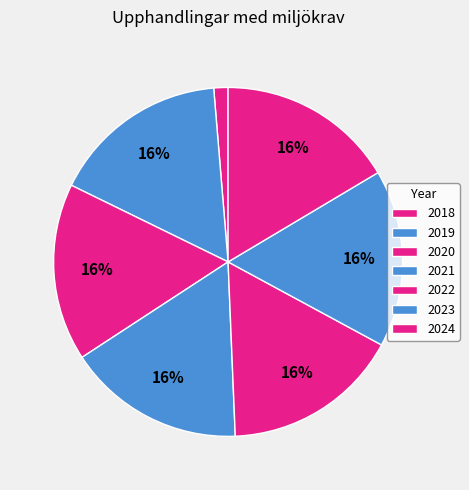

Rank the categories by value from lowest to highest.

2018, 2019, 2020, 2021, 2022, 2023, 2024